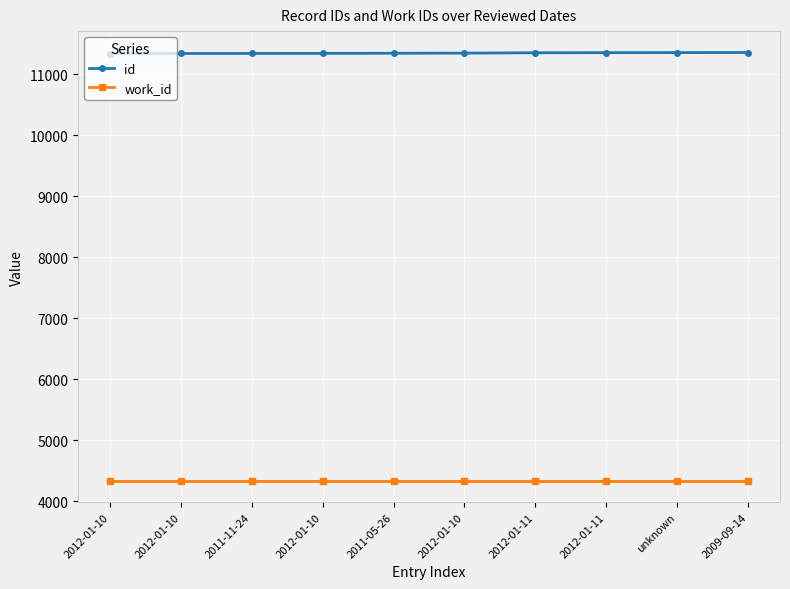

What is the sum of all work_id values?

43390